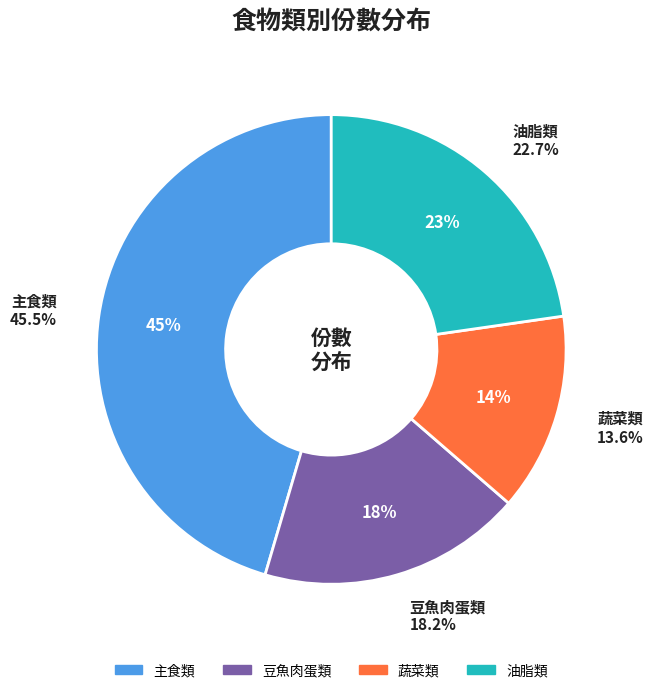

Is there a majority slice in this chart?

No